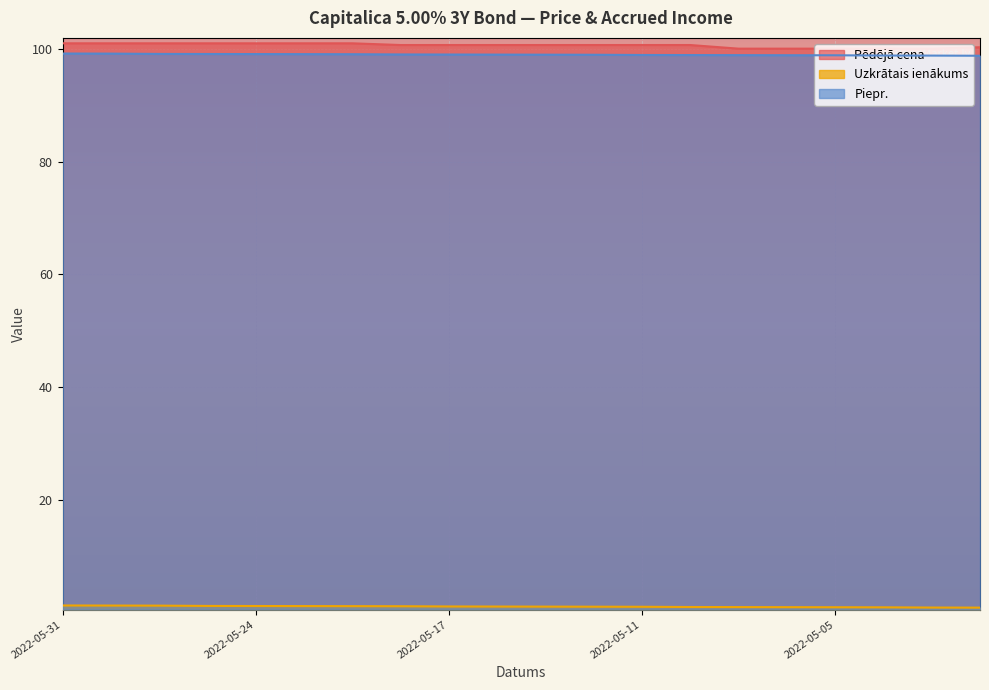

Reading left to right, transcribe all the data shown in this chart.

Pēdējā cena: 2022-05-31=101.0	2022-05-30=101.0	2022-05-27=101.0	2022-05-25=101.0	2022-05-24=101.0	2022-05-23=101.0	2022-05-20=101.0	2022-05-18=100.7	2022-05-17=100.7	2022-05-16=100.7	2022-05-13=100.7	2022-05-12=100.7	2022-05-11=100.7	2022-05-10=100.7	2022-05-09=100.1	2022-05-06=100.1	2022-05-05=100.1	2022-05-04=100.1	2022-05-03=100.1	2022-05-02=100.3
Uzkrātais ienākums: 2022-05-31=1.2	2022-05-30=1.2	2022-05-27=1.2	2022-05-25=1.2	2022-05-24=1.1	2022-05-23=1.1	2022-05-20=1.1	2022-05-18=1.1	2022-05-17=1.1	2022-05-16=1.0	2022-05-13=1.0	2022-05-12=1.0	2022-05-11=1.0	2022-05-10=1.0	2022-05-09=1.0	2022-05-06=0.9	2022-05-05=0.9	2022-05-04=0.9	2022-05-03=0.9	2022-05-02=0.9
Piepr.: 2022-05-31=99.2	2022-05-30=99.2	2022-05-27=99.2	2022-05-25=99.1	2022-05-24=99.1	2022-05-23=99.1	2022-05-20=99.1	2022-05-18=99.1	2022-05-17=99.0	2022-05-16=99.0	2022-05-13=99.0	2022-05-12=99.0	2022-05-11=99.0	2022-05-10=99.0	2022-05-09=98.9	2022-05-06=98.9	2022-05-05=98.9	2022-05-04=98.9	2022-05-03=98.9	2022-05-02=98.8